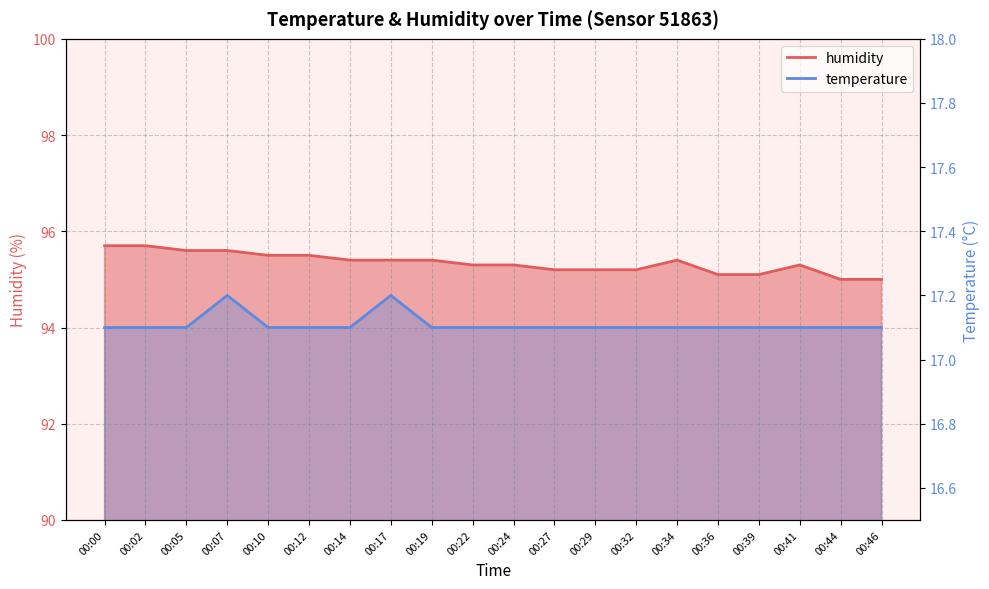

Reading left to right, transcribe all the data shown in this chart.

temperature: 17.1	17.1	17.1	17.2	17.1	17.1	17.1	17.2	17.1	17.1	17.1	17.1	17.1	17.1	17.1	17.1	17.1	17.1	17.1	17.1
humidity: 95.7	95.7	95.6	95.6	95.5	95.5	95.4	95.4	95.4	95.3	95.3	95.2	95.2	95.2	95.4	95.1	95.1	95.3	95.0	95.0